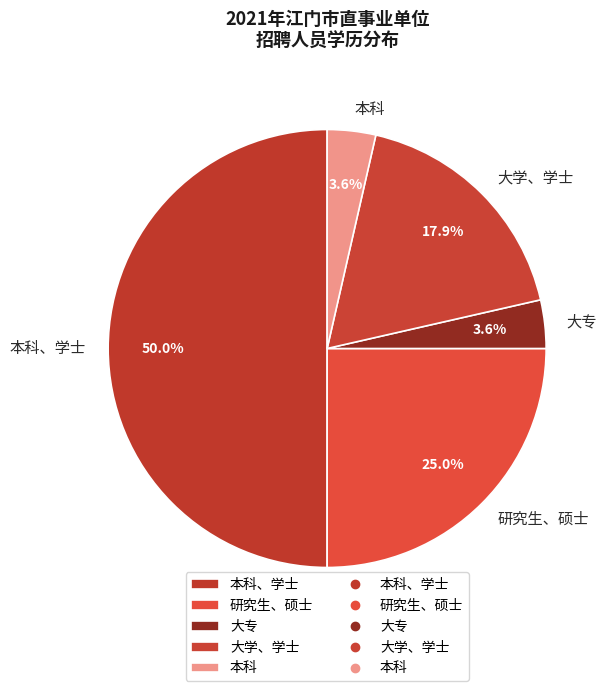

Count the number of slices in the pie.

5